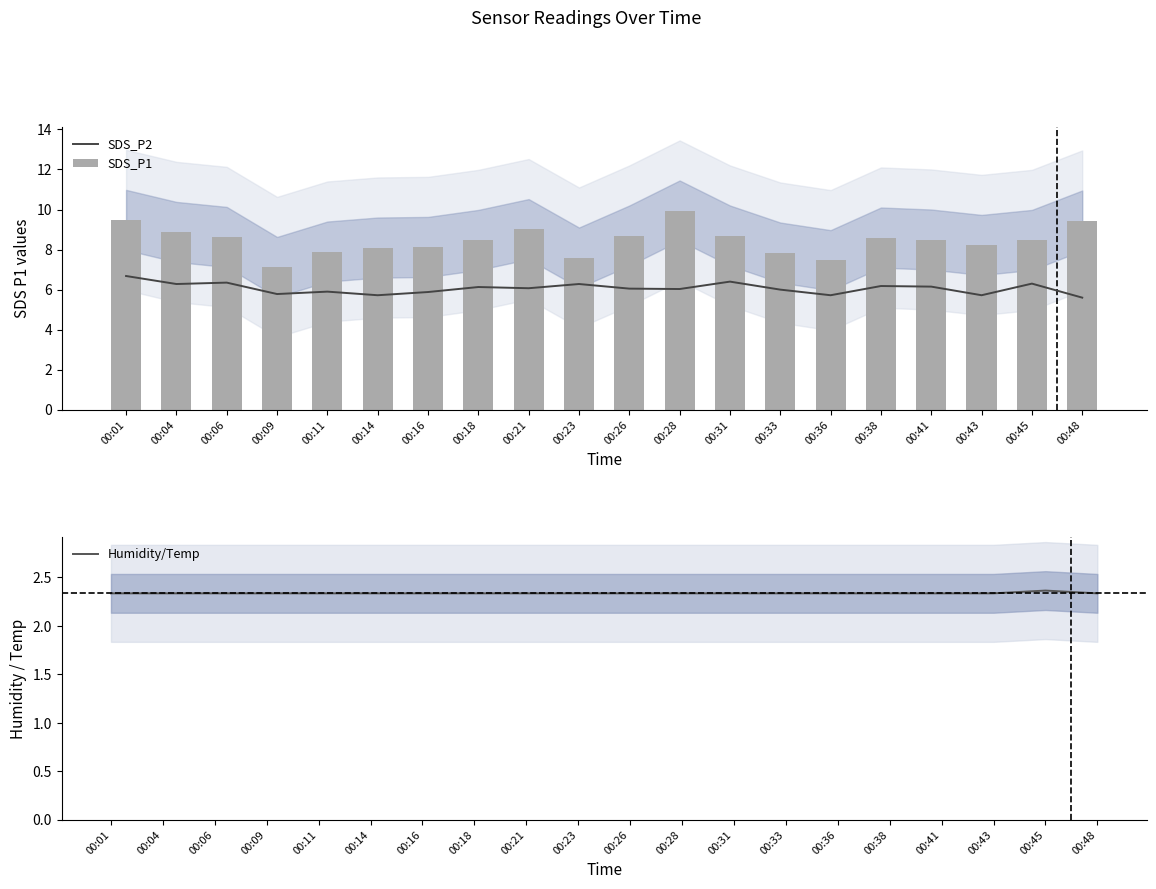

What is the total value across all series at 00:14?

16.2